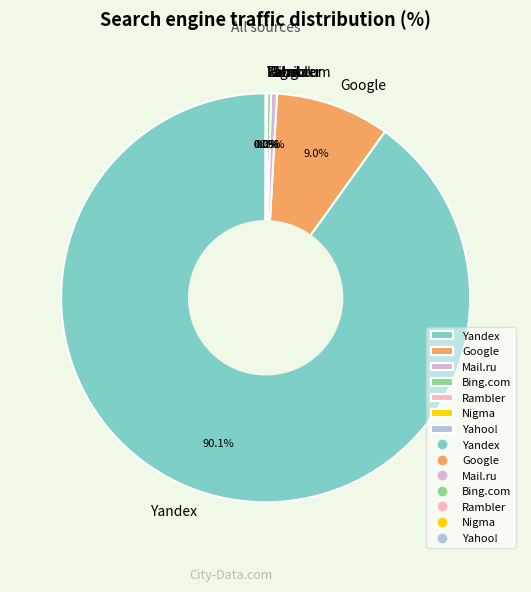

Combined, do Mail.ru and Yandex account for over 50%?

Yes